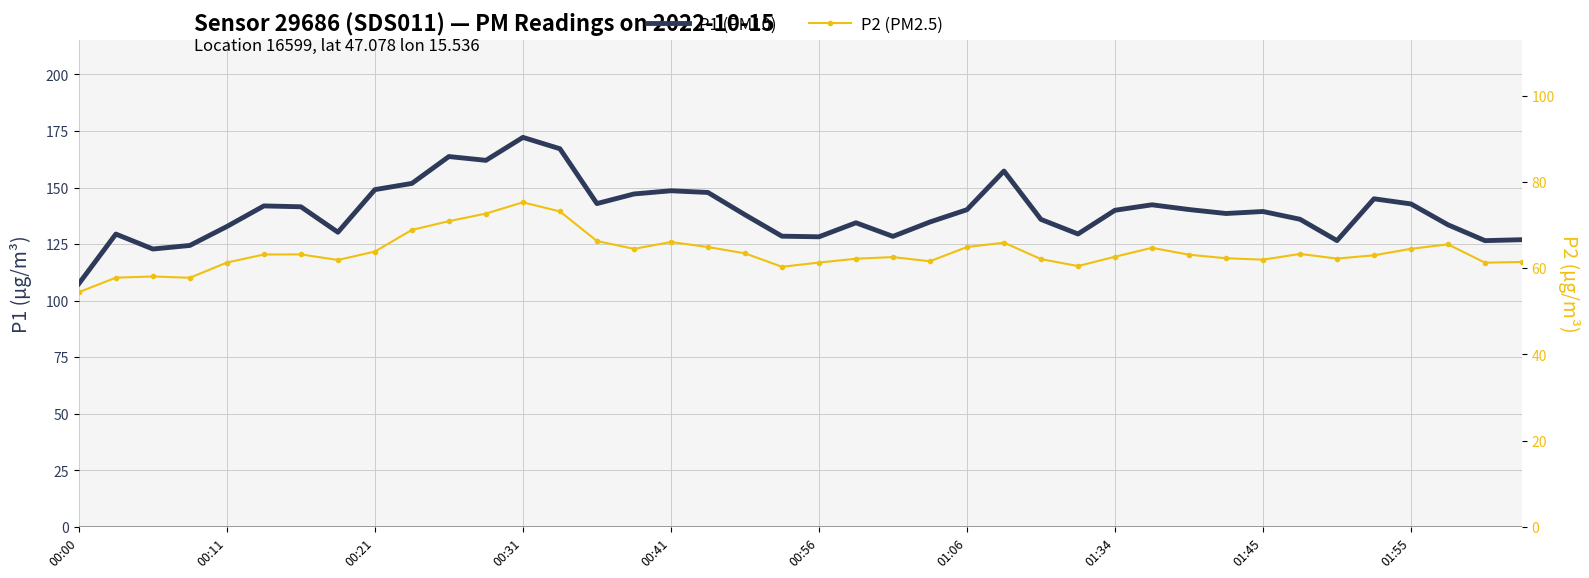

How many categories are shown in the chart?

40